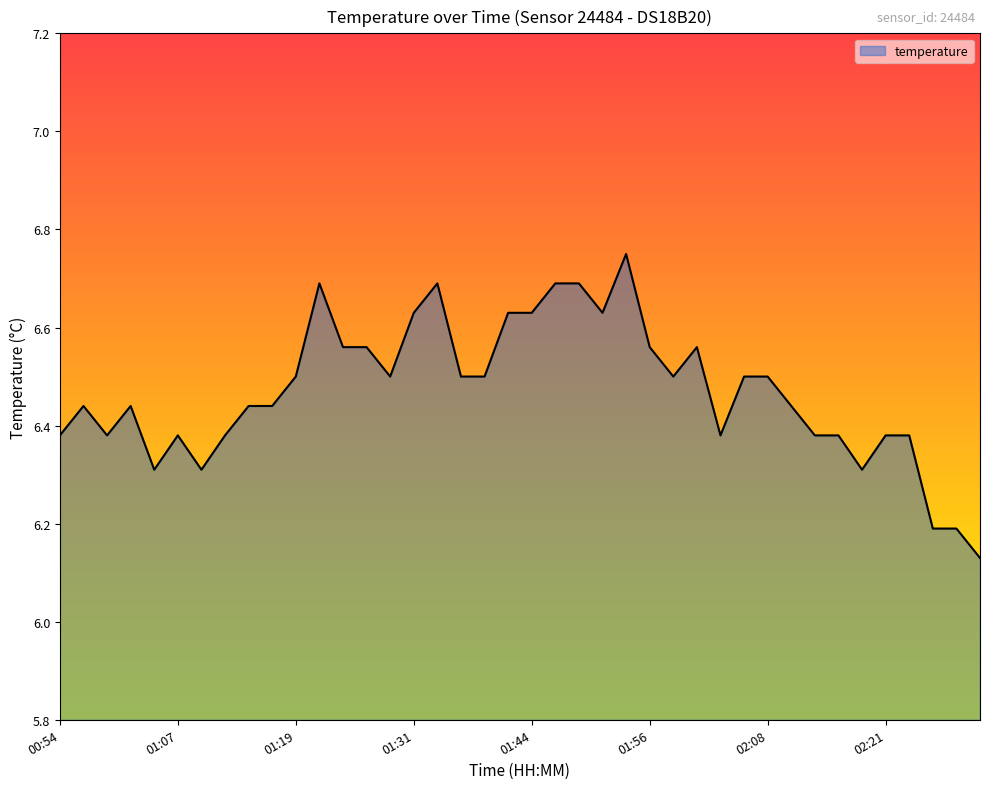

What is the difference between the maximum and minimum values?

0.6